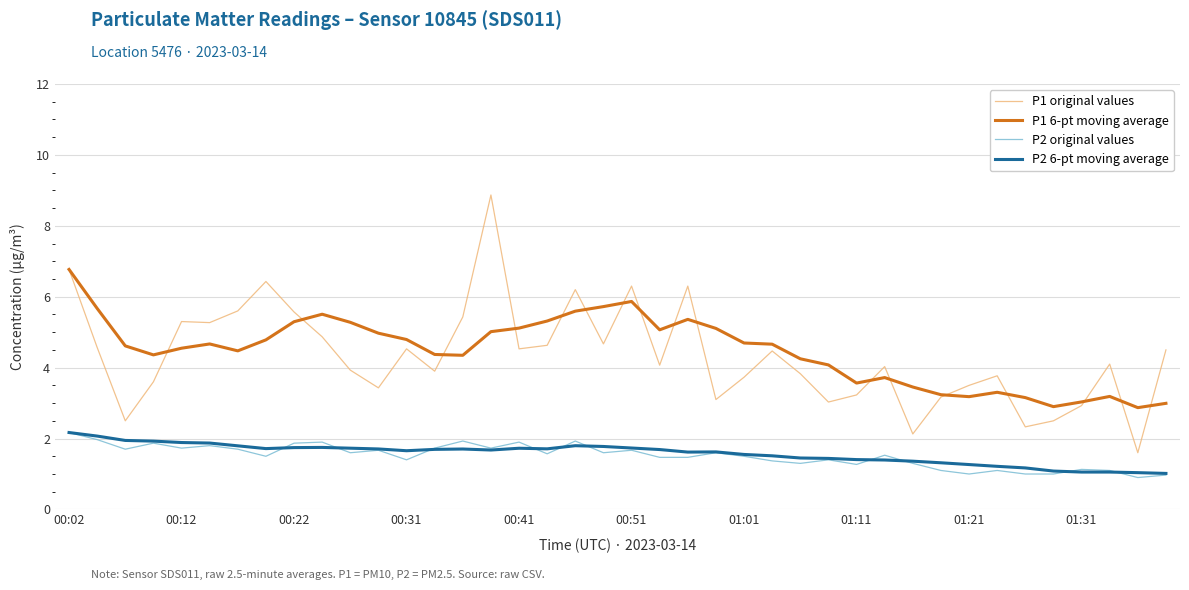

What is the smallest value displayed?

0.9